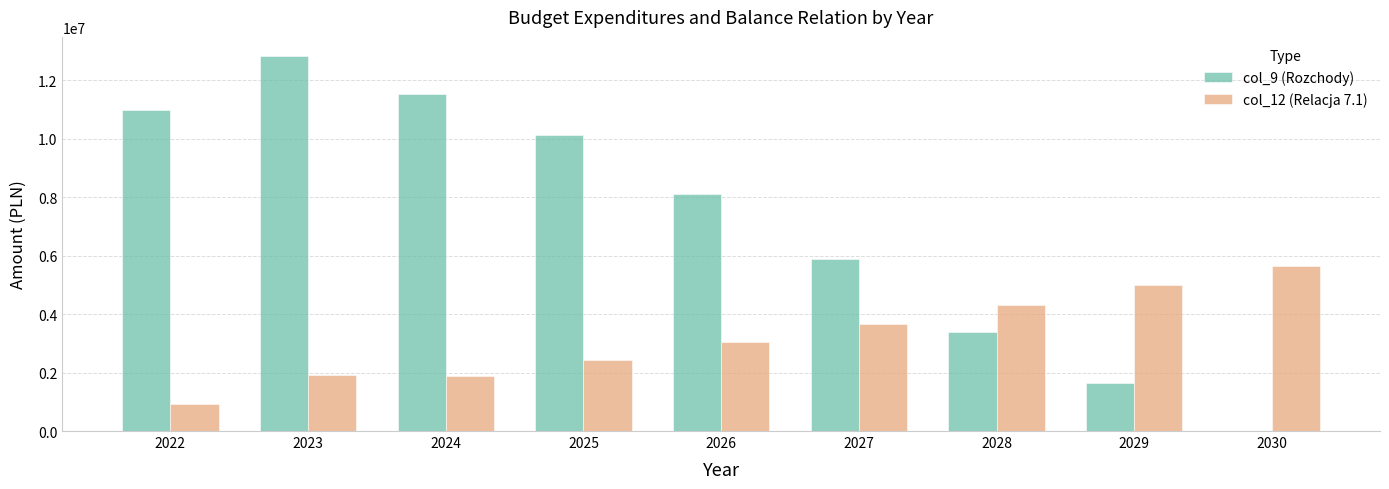

Between 2027 and 2029, which series saw the biggest shift?

col_9 (Rozchody)